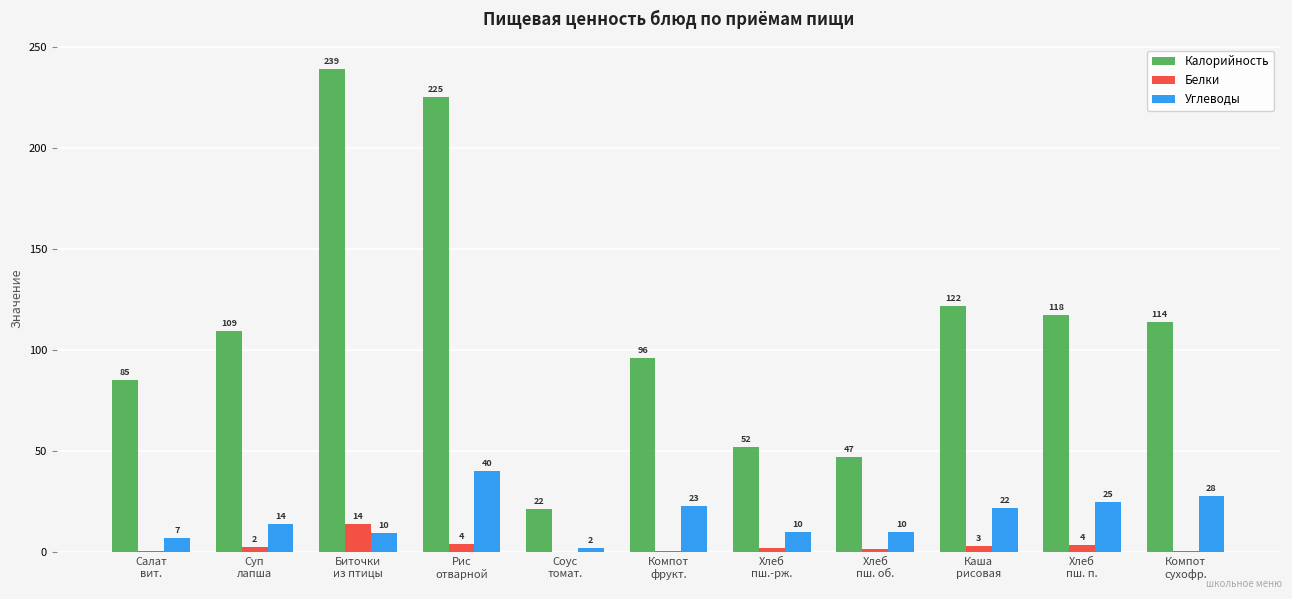

What are all the series names shown in the legend?

Калорийность, Белки, Углеводы